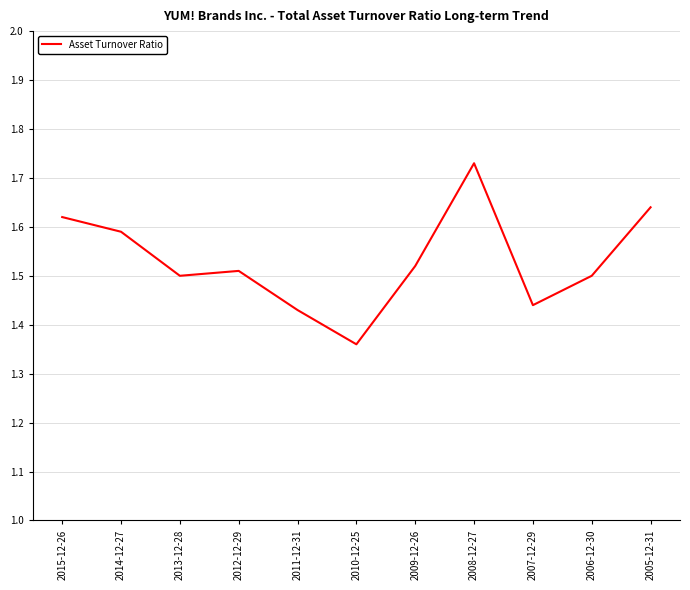

What is the change in value from 2015-12-26 to 2007-12-29?

-0.2